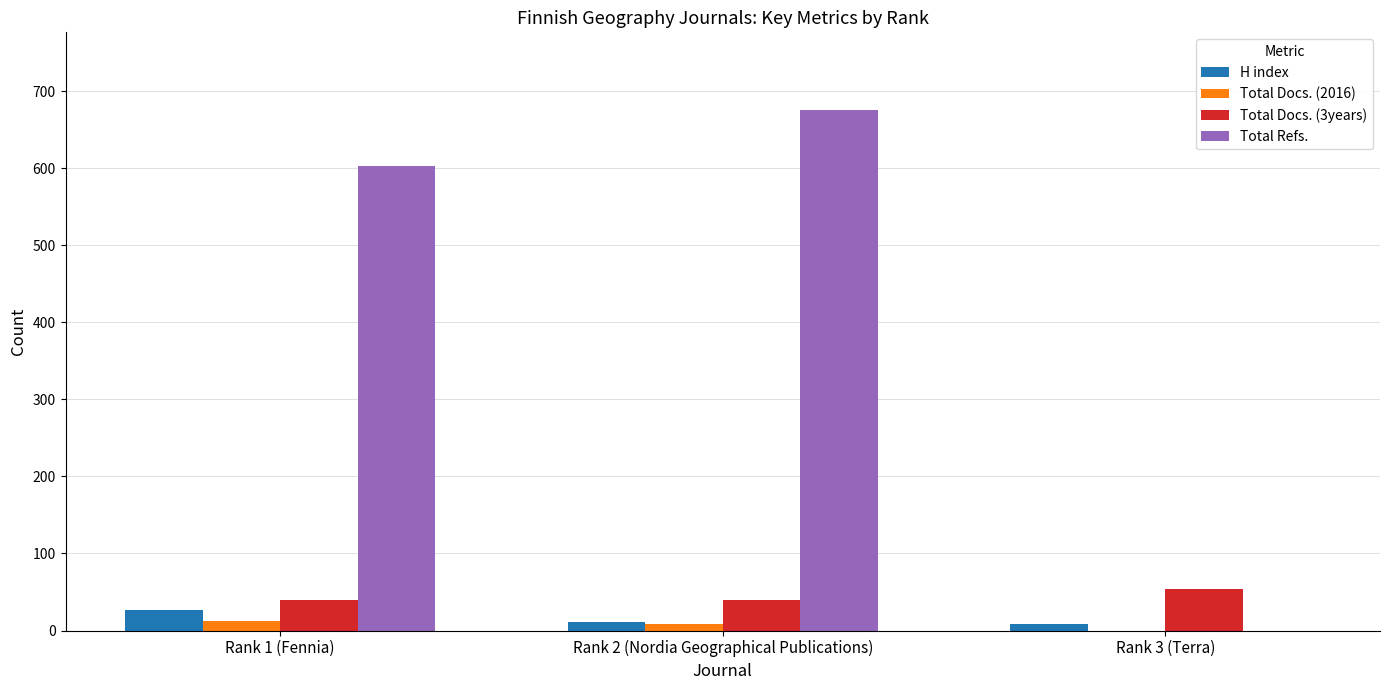

What is the maximum value shown in the chart?

675